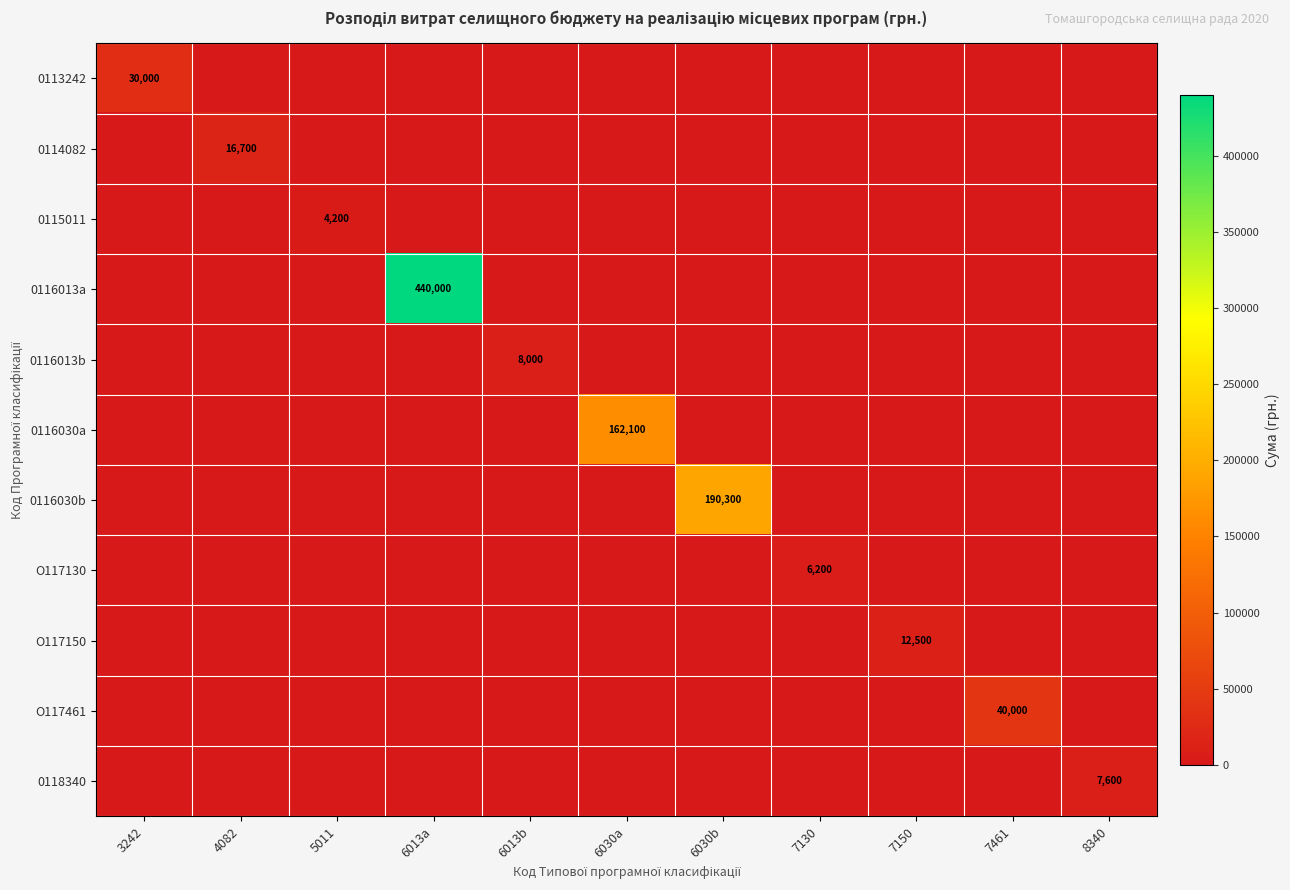

True or false: 0116030a has a value of 48352 at 6030a.

False